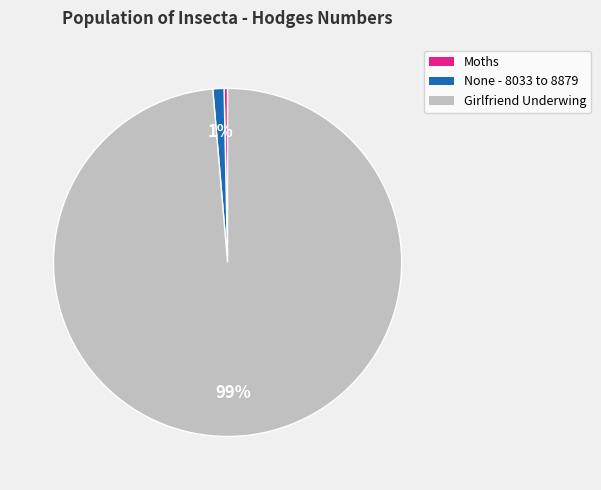

Combined, do Girlfriend Underwing and Moths account for over 50%?

Yes